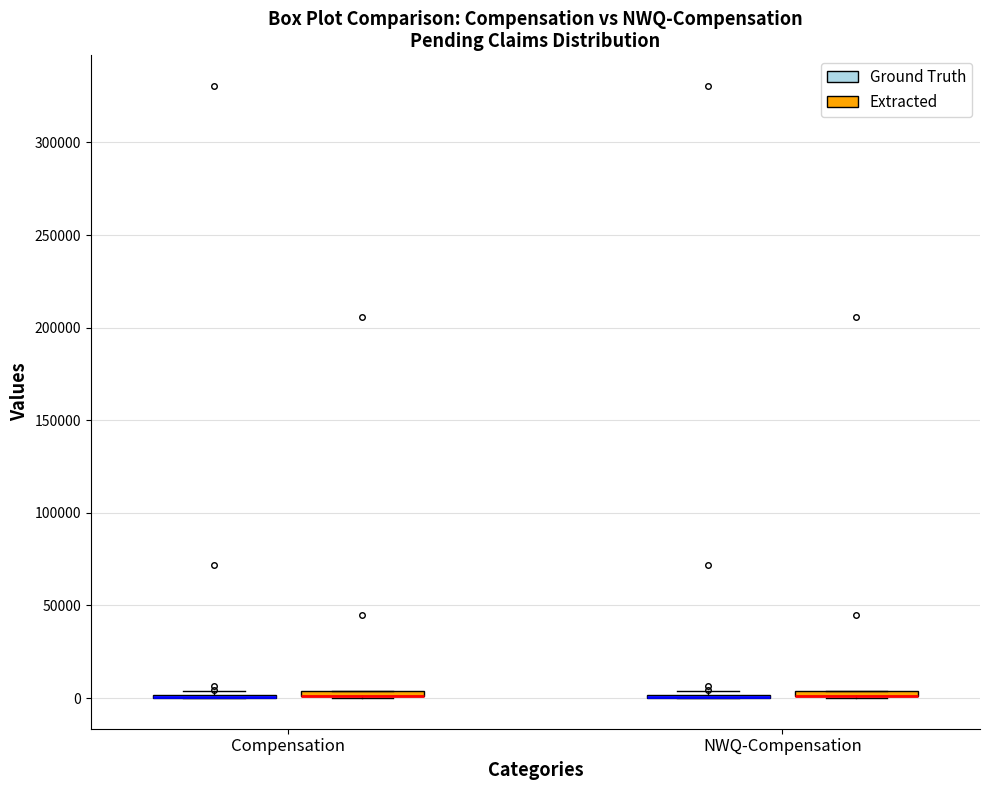

Where is the upper edge of the box for NWQ-Compensation (Extracted) on the y-axis? The values are not printed on the chart, so give them approximately, as read against the axis.

5000